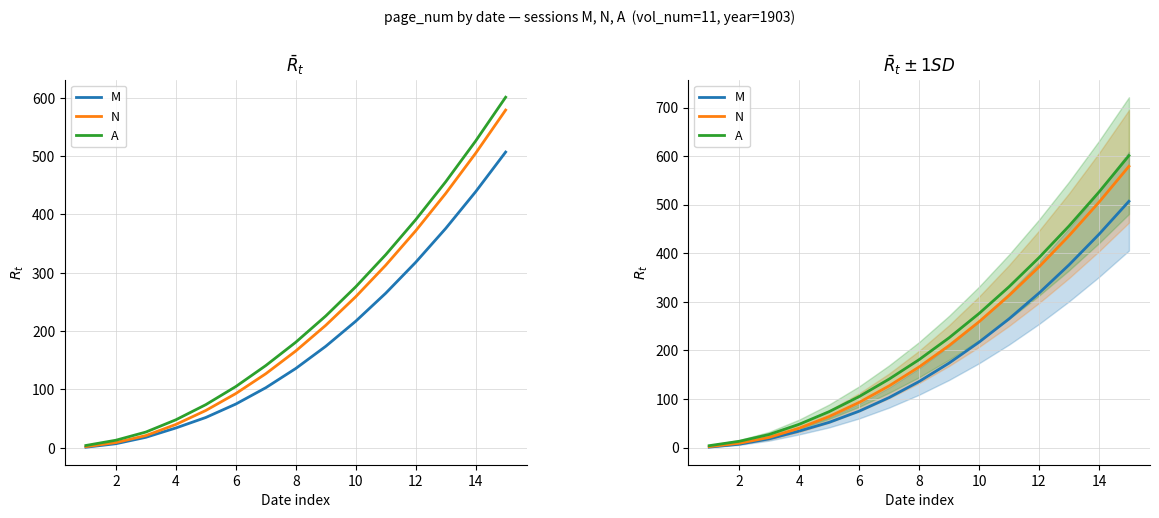

What is the sum of all A values?

3400